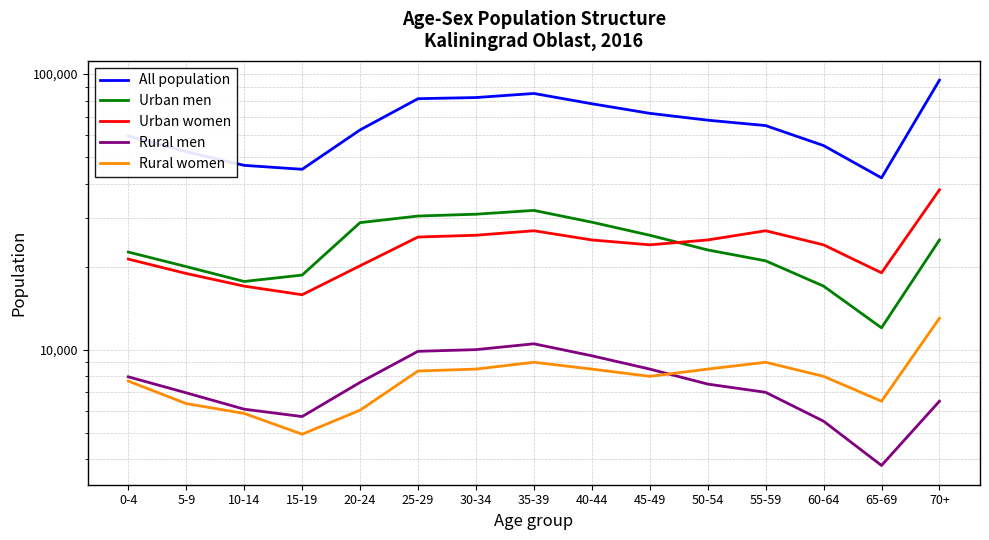

What is the difference between the maximum and minimum values in the Rural women series?

8067